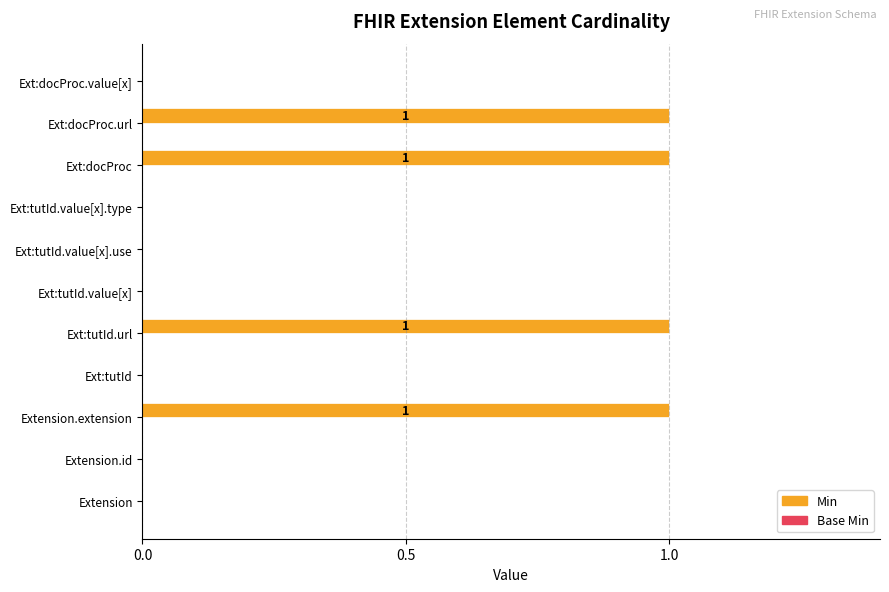

Between Ext:tutId.url and Ext:tutId, which is larger?

Ext:tutId.url